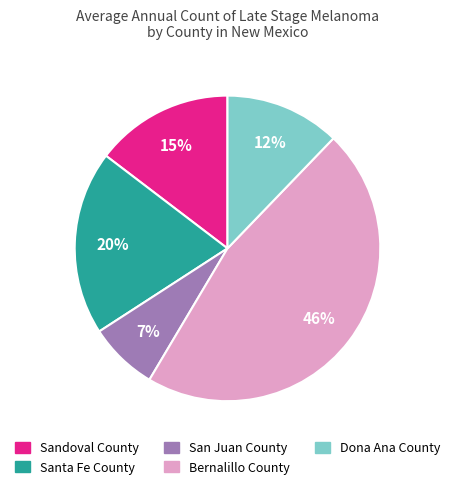

Count the number of slices in the pie.

5